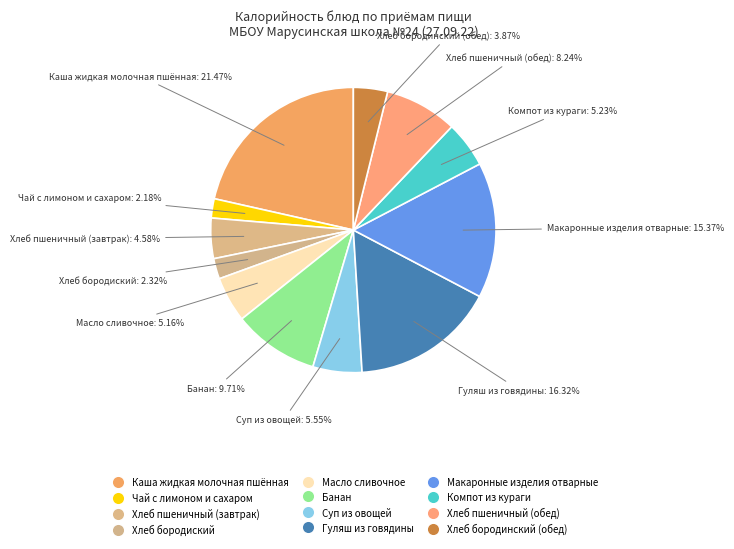

Does any single category account for the majority?

No